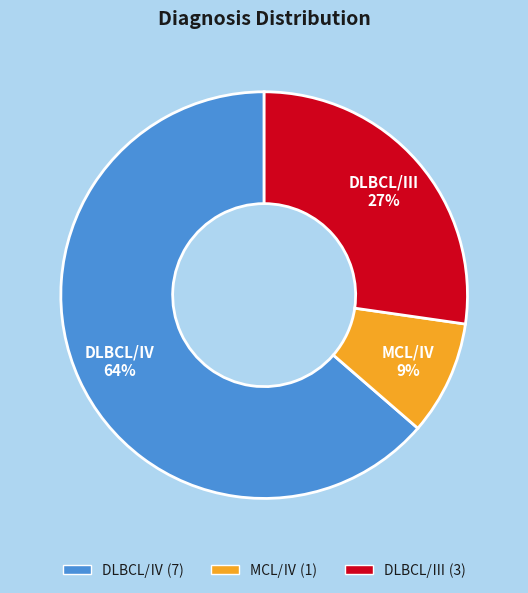

What percentage is the DLBCL/Ⅲ slice, to the nearest percent?

27%